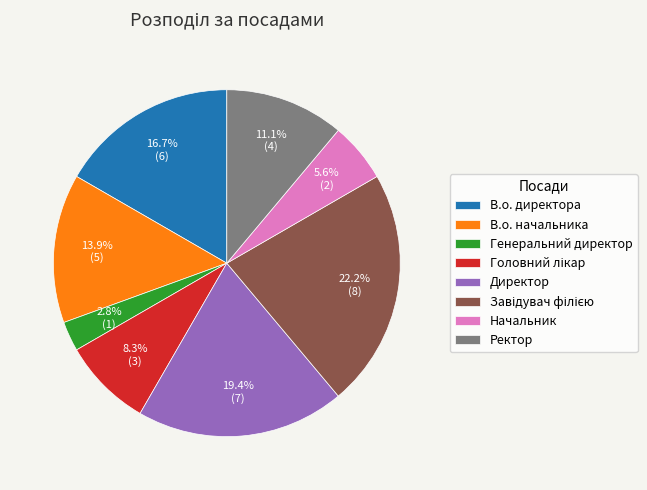

Approximately how many times larger is the value at Директор compared to В.о. начальника?

1.4